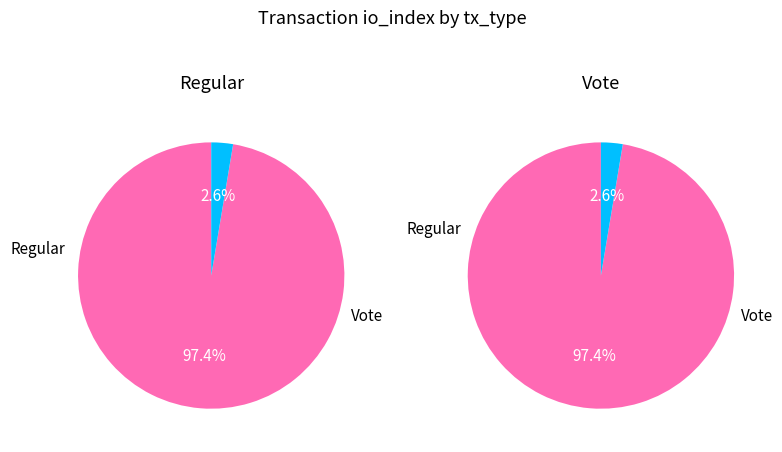

What is the change in value from Regular (io_index=74) to Vote (io_index=2)?

-72